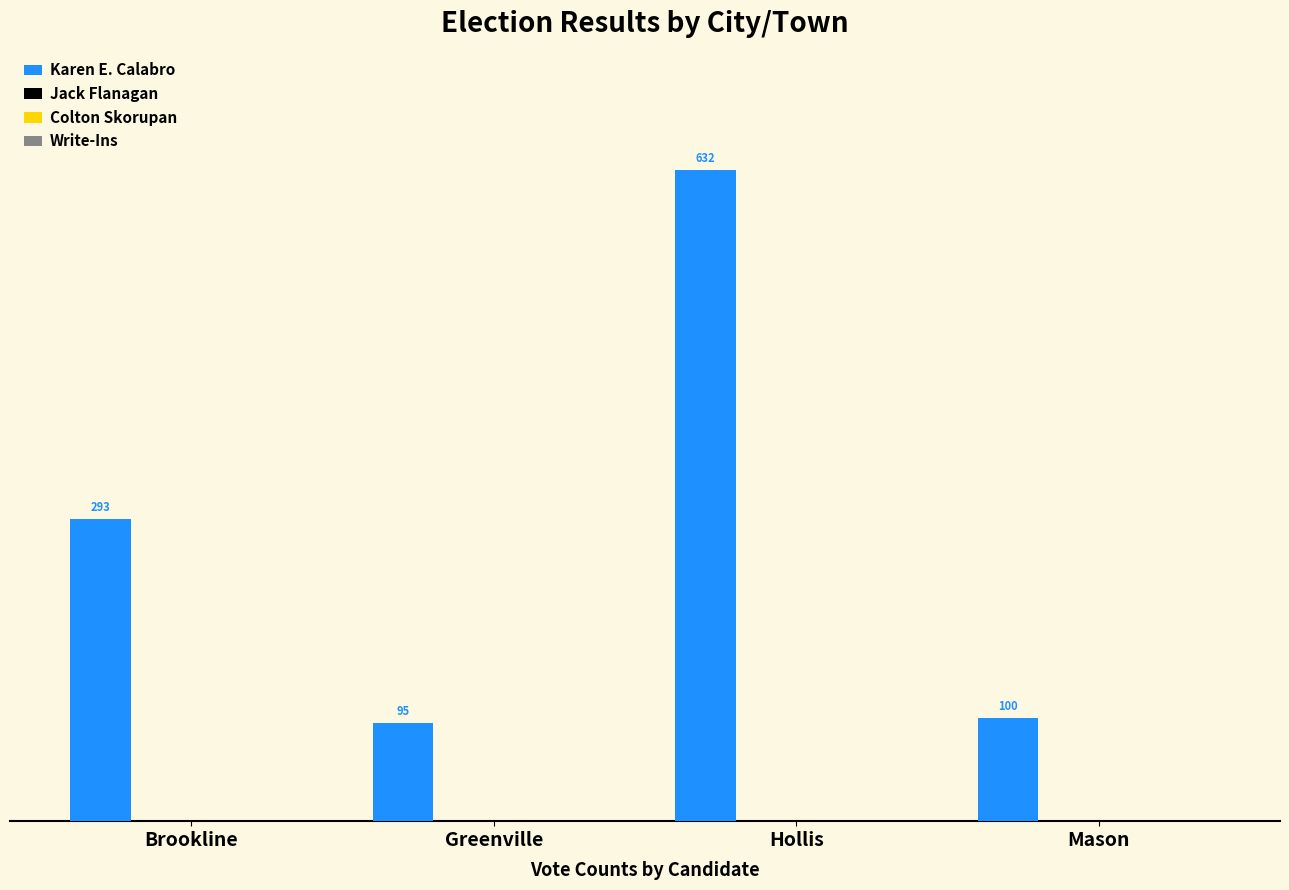

What is the difference between the second highest and second lowest values?

193